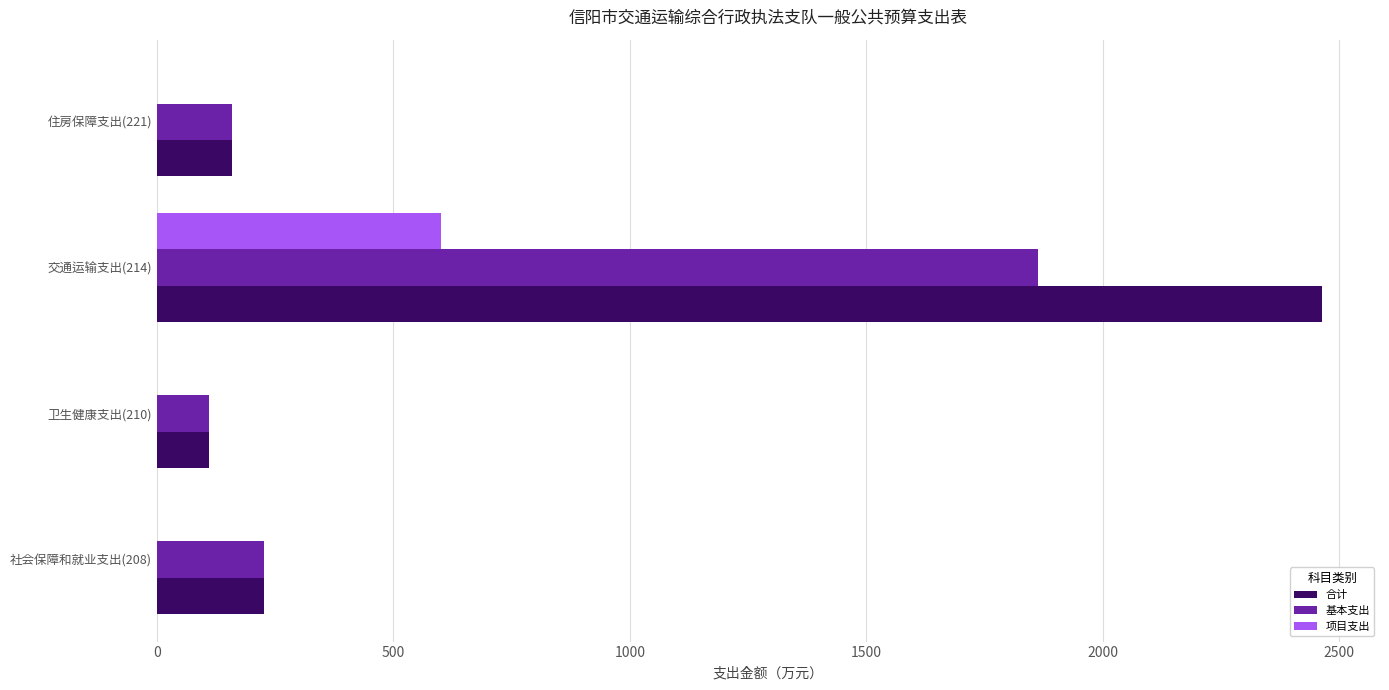

At which label does 项目支出 reach its peak?

交通运输支出(214)